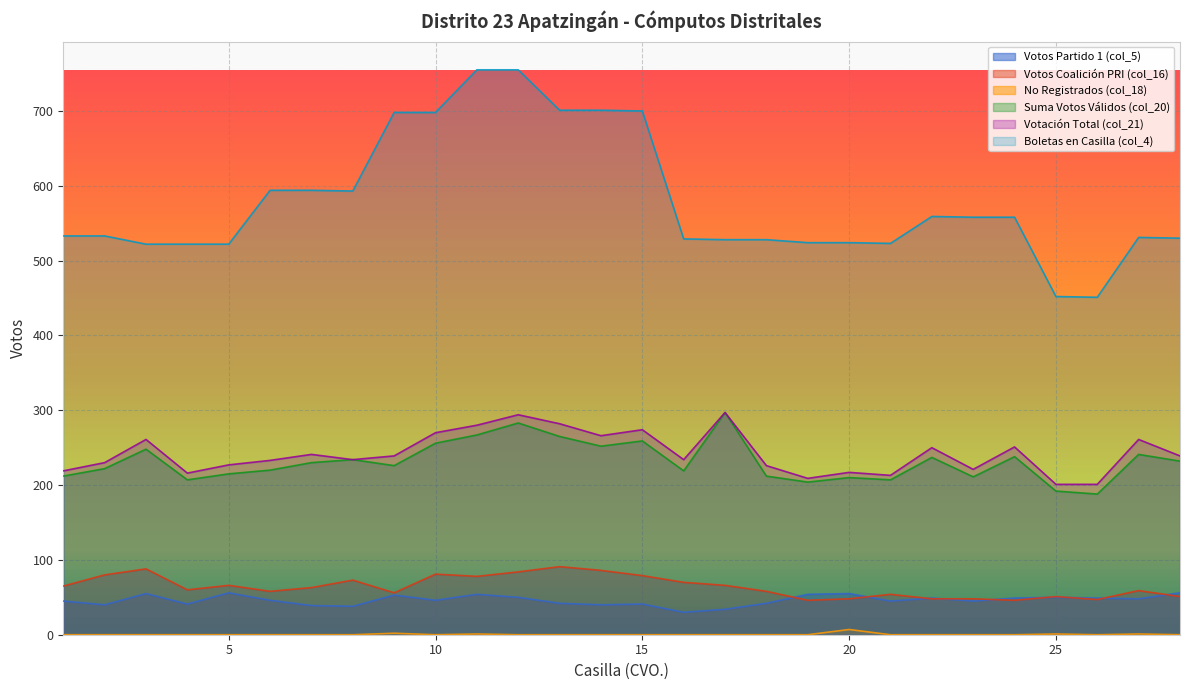

How many categories are shown in the chart?

28